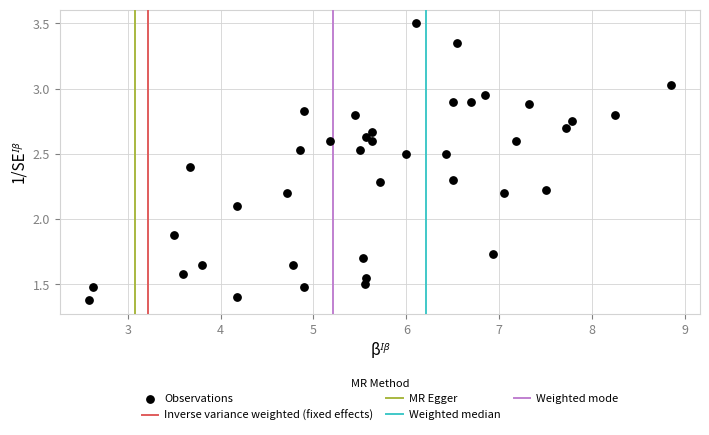

What is the range of Y values (max minus min)?

2.1